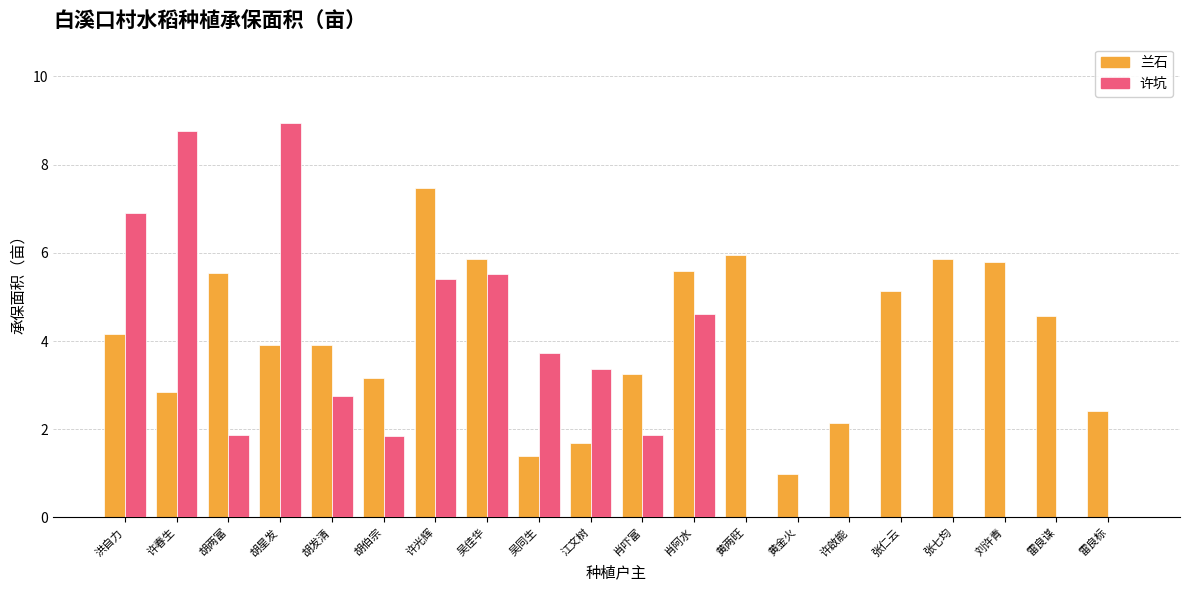

Where is 许坑 nearest to the value 4?

吴同生